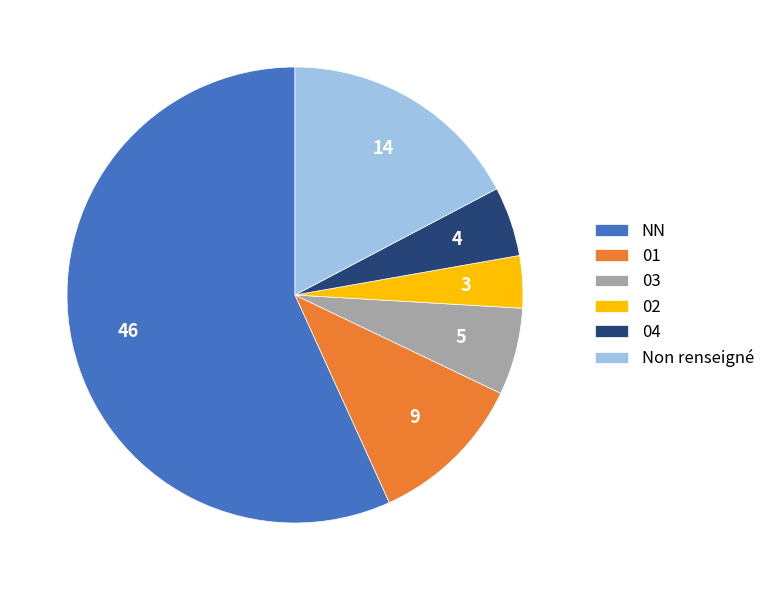

Combined, do 03 and 04 account for over 50%?

No